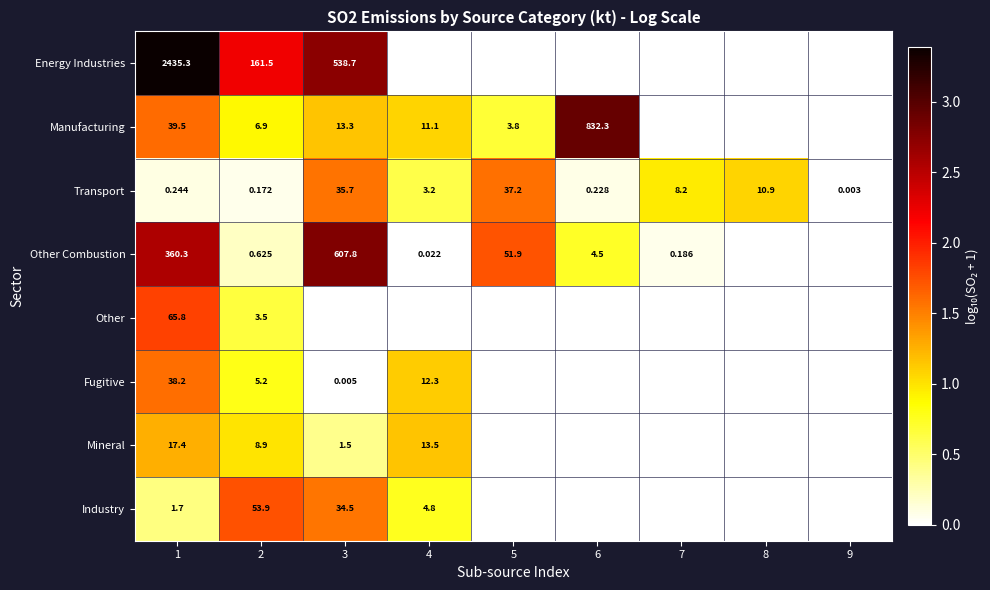

Rank the series at 2 from highest to lowest value.

Energy Industries, Industry, Mineral, Manufacturing, Fugitive, Other, Other Combustion, Transport